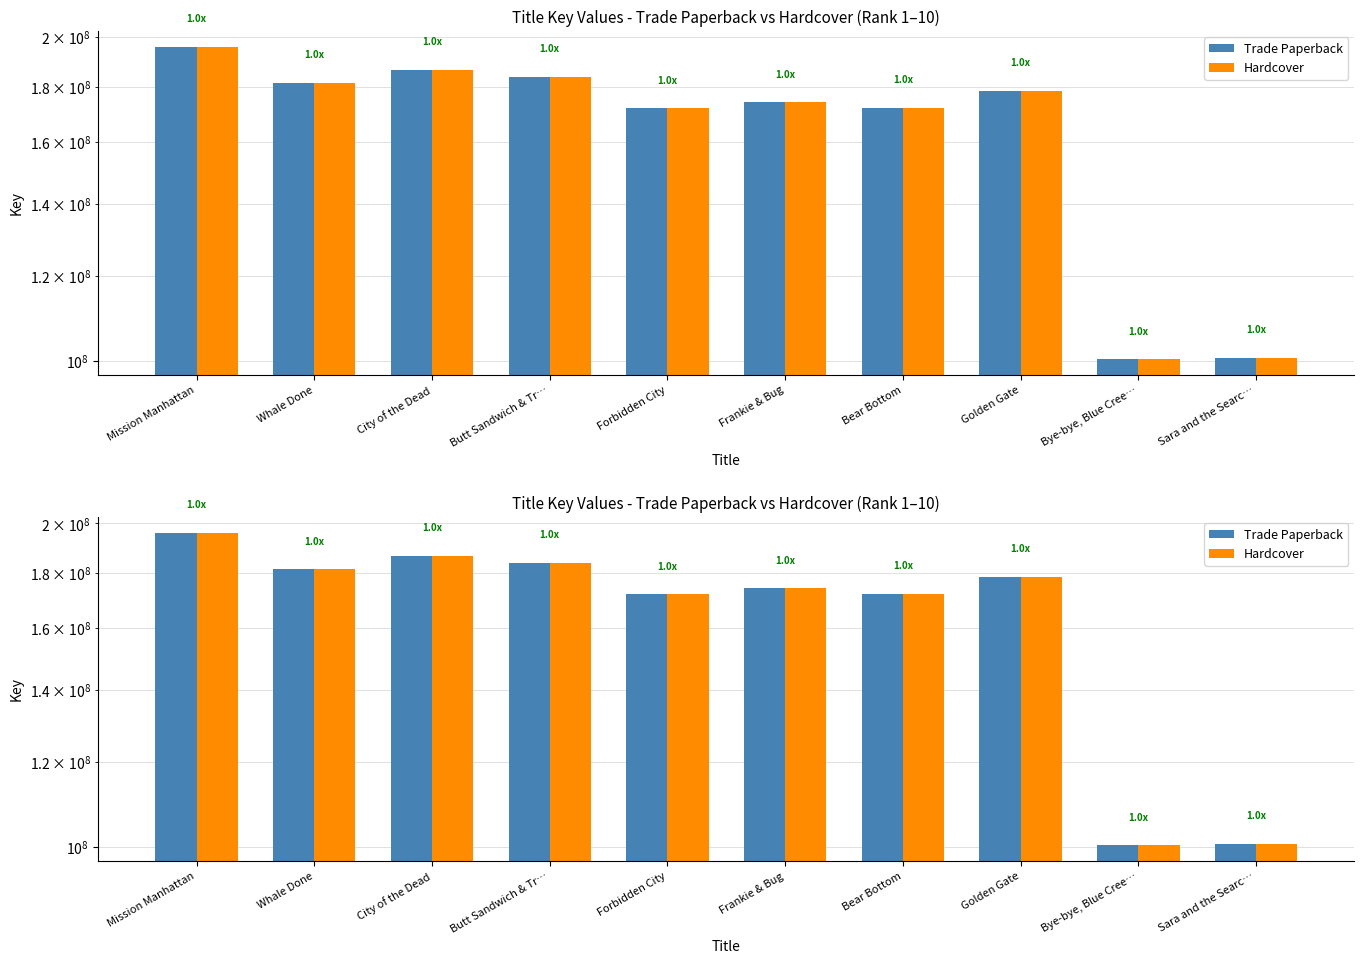

What is the maximum value shown in the chart?

196003778